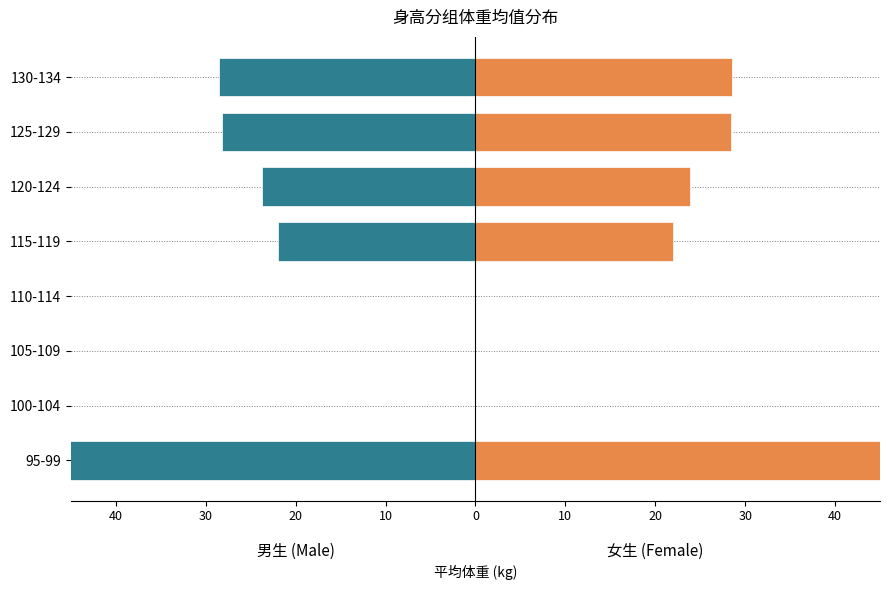

Between 100-104 and 105-109, which series saw the biggest shift?

男生 (Male)